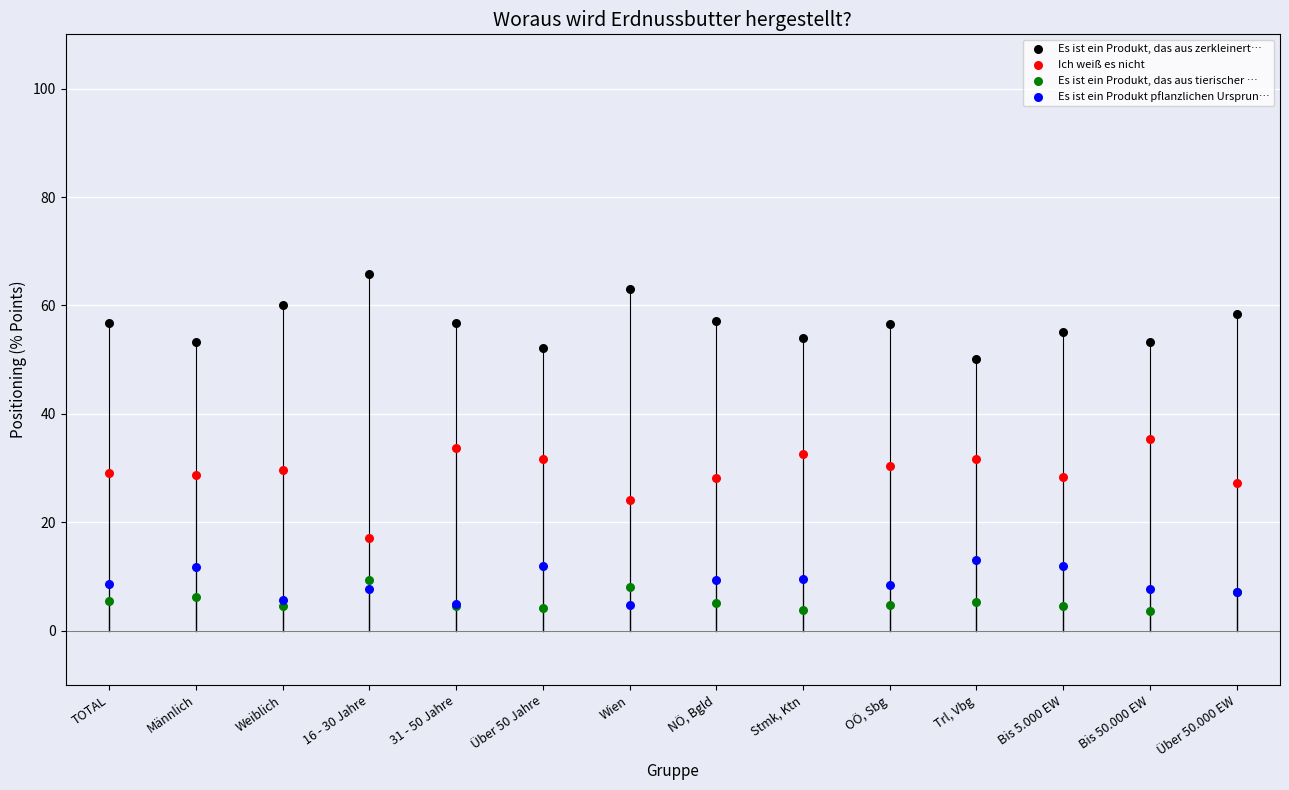

Which series has the widest spread of Y values?

Ich weiß es nicht